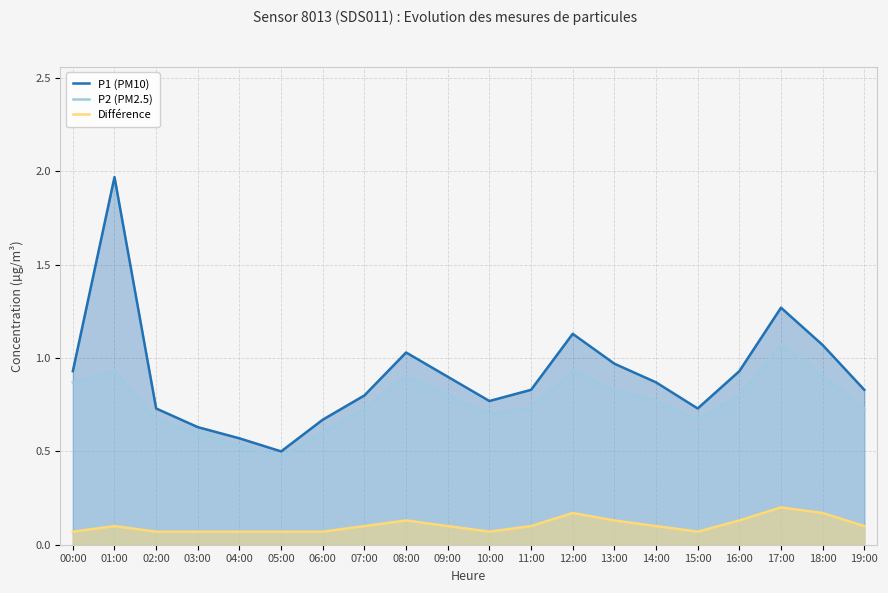

The value of Différence at 17:00 is 0.2. True or false?

True